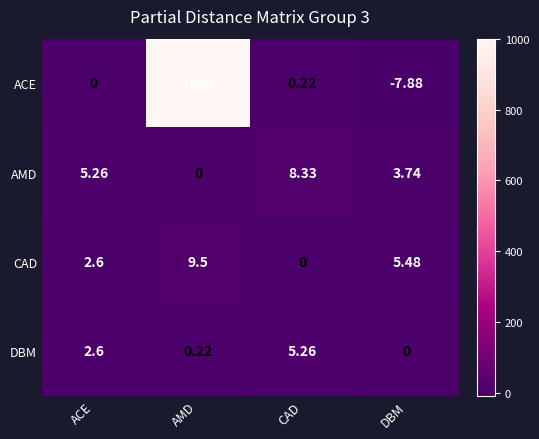

Which category has the lowest value in the AMD series?

AMD